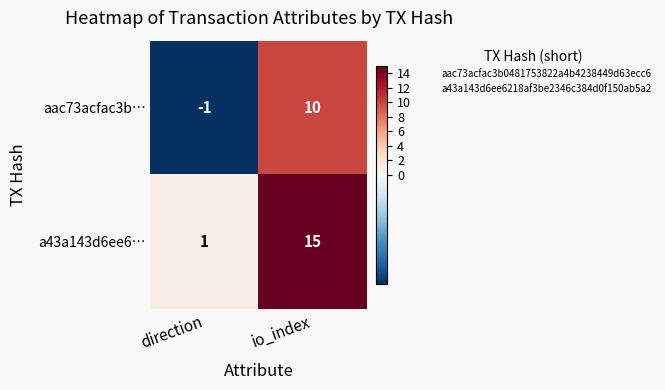

Reading left to right, what are all the values shown in this chart?

aac73acfac3b…: direction=-1	io_index=10
a43a143d6ee6…: direction=1	io_index=15